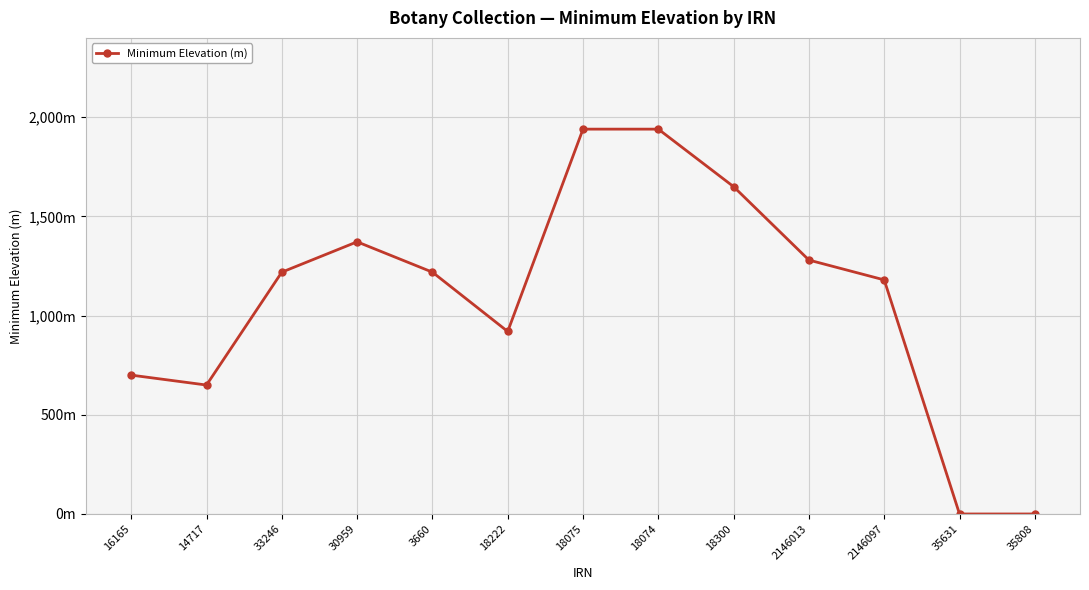

List the labels in order of value, largest first.

18075, 18074, 18300, 30959, 2146013, 33246, 3660, 2146097, 18222, 16165, 14717, 35631, 35808